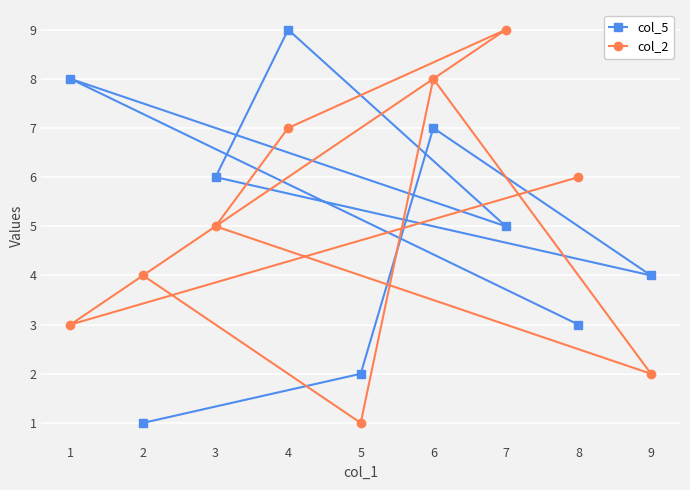

What is the label of the 3rd point from the right?

7